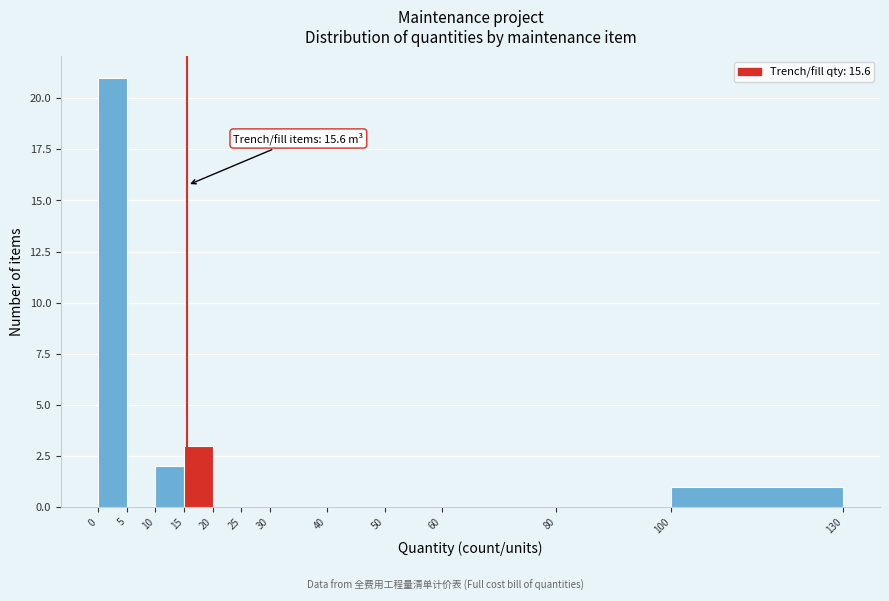

Over which range of the x-axis is the bar tallest?

0 to 5